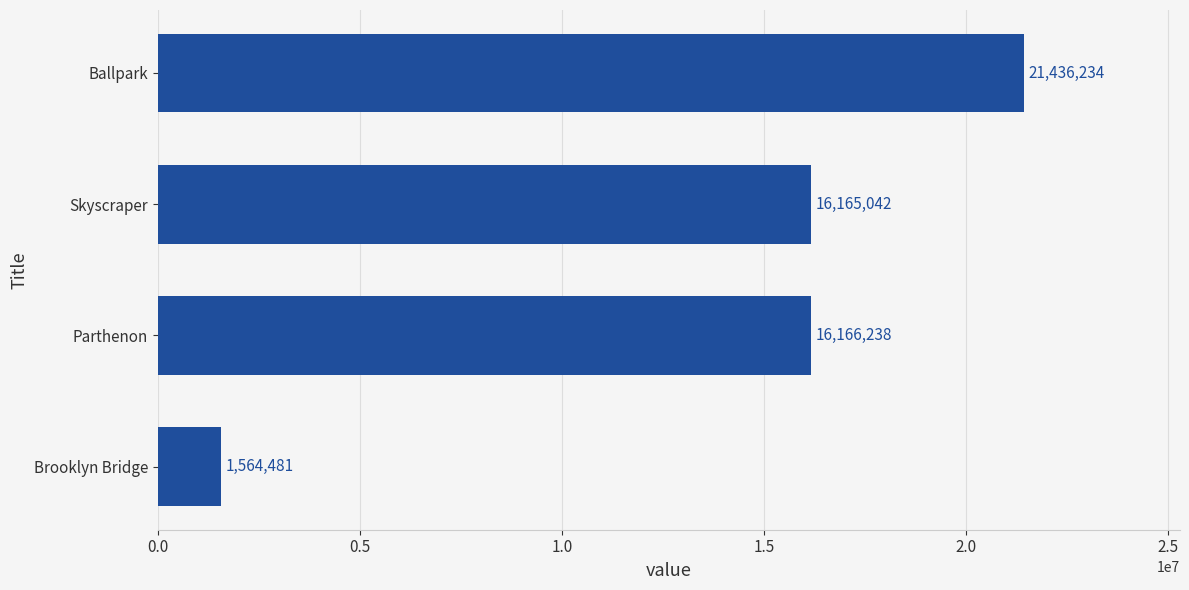

What position from the top is Skyscraper?

2